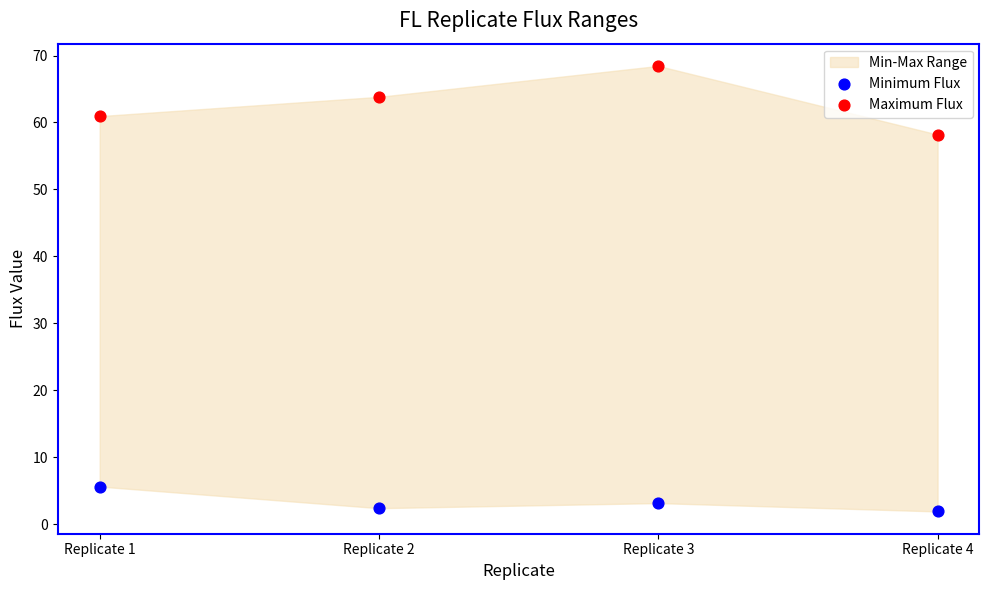

Across all data points, what is the average Y value?

33.0